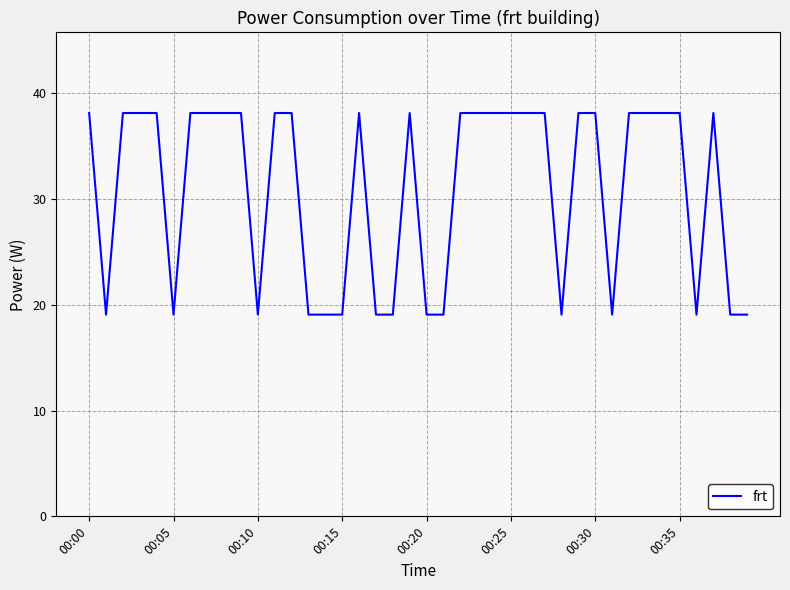

How many series are shown in this chart?

1